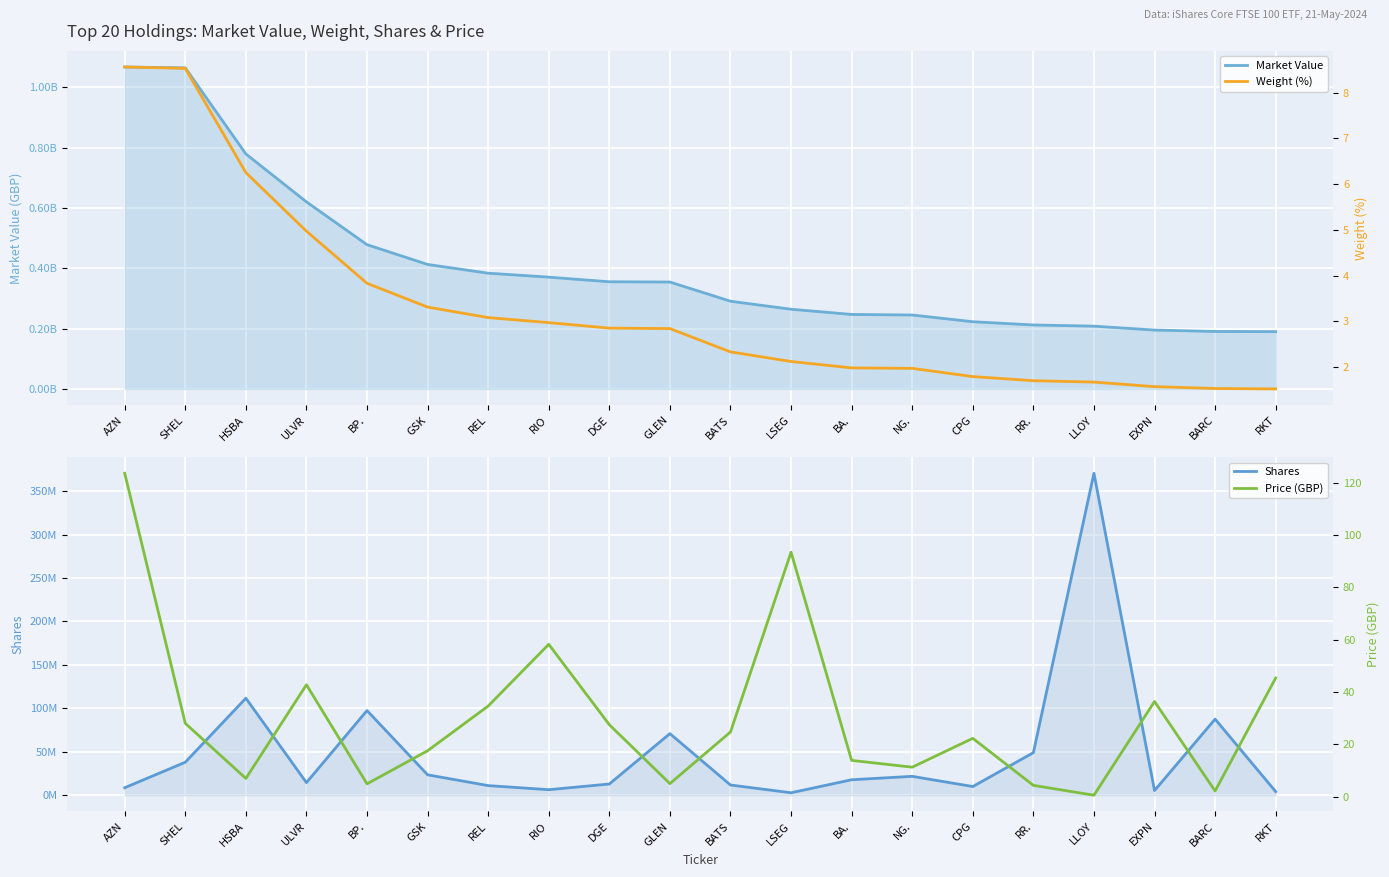

How many categories are shown in the chart?

20